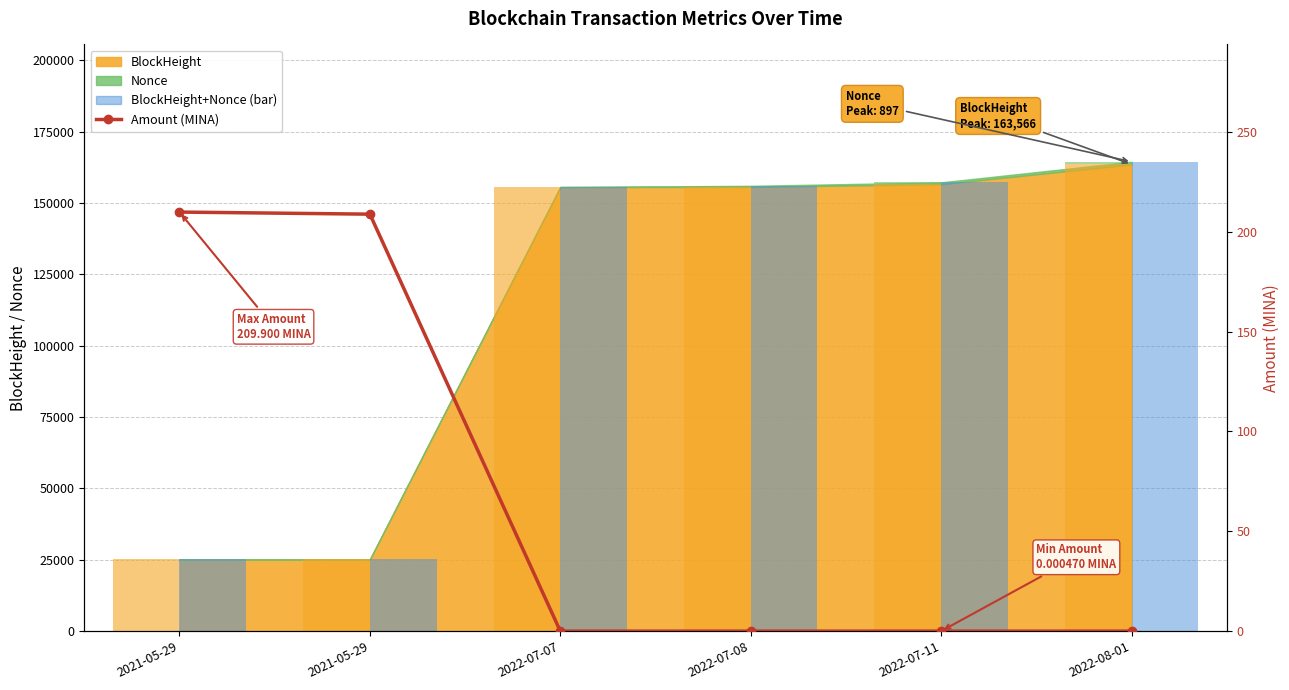

How many bars are there in each group?

2